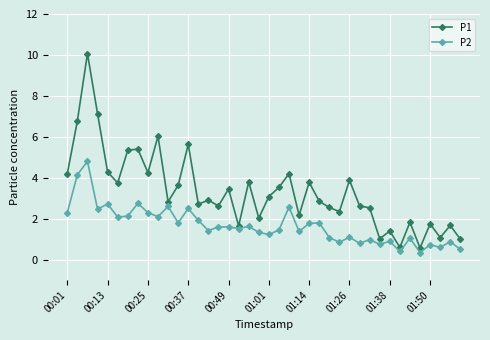

What is the maximum value shown in the chart?

10.1